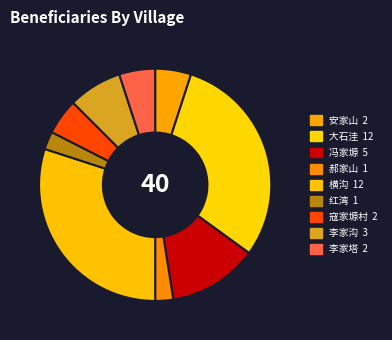

Is there any slice that represents more than half of the pie?

No